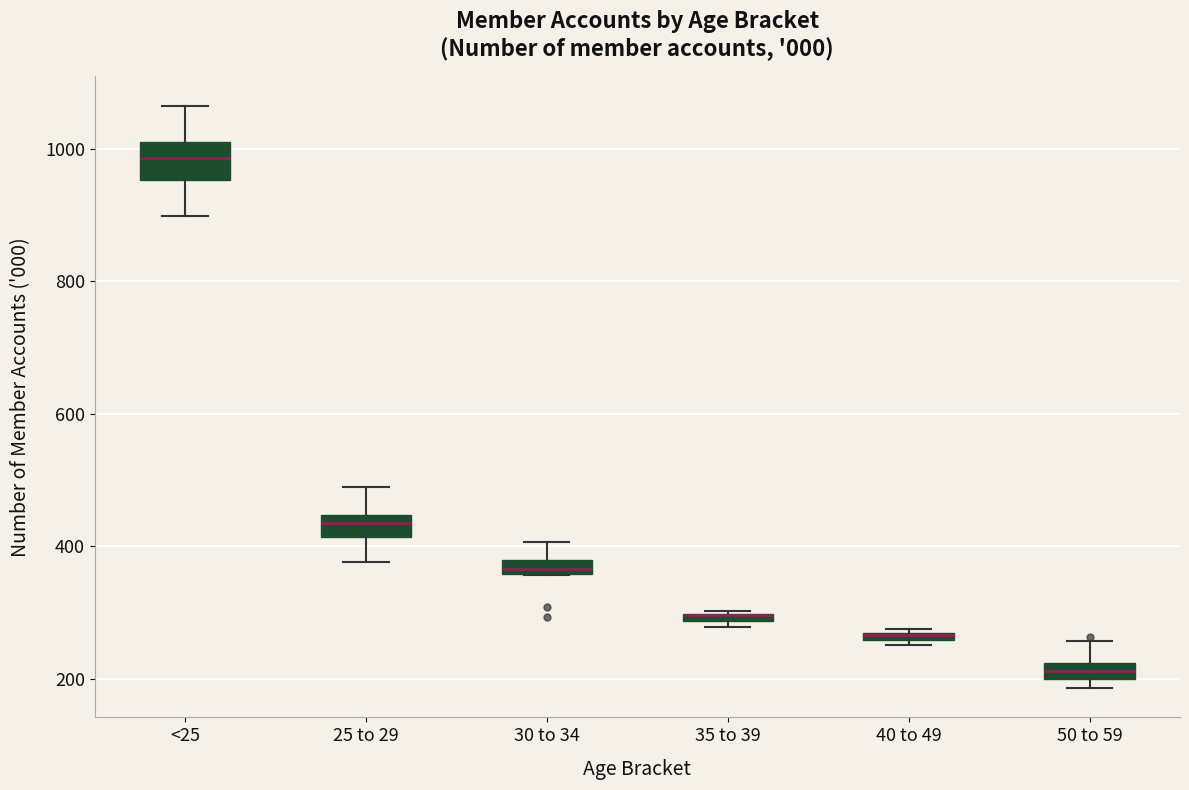

Where does the upper whisker of the box for 30 to 34 end on the y-axis? The values are not printed on the chart, so give them approximately, as read against the axis.

400